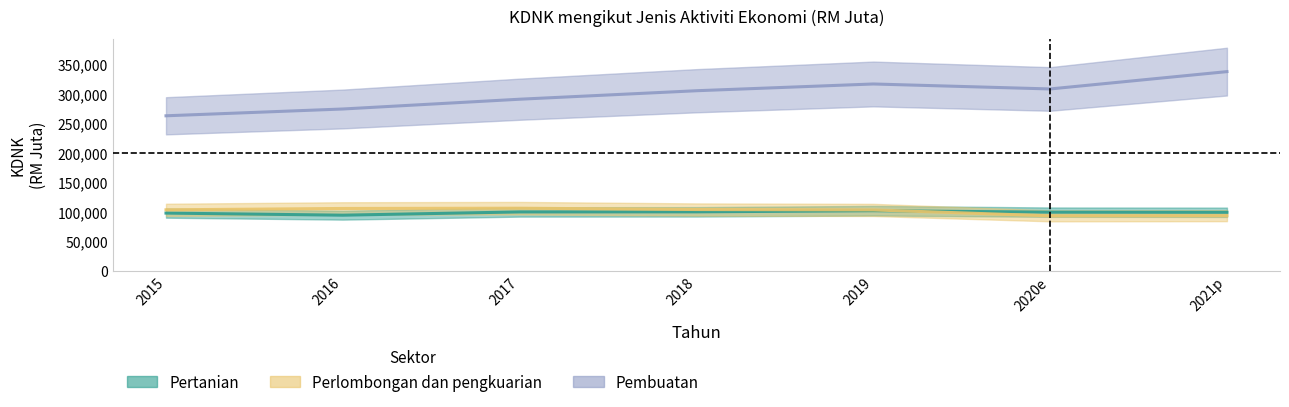

What is the maximum value shown in the chart?

337219